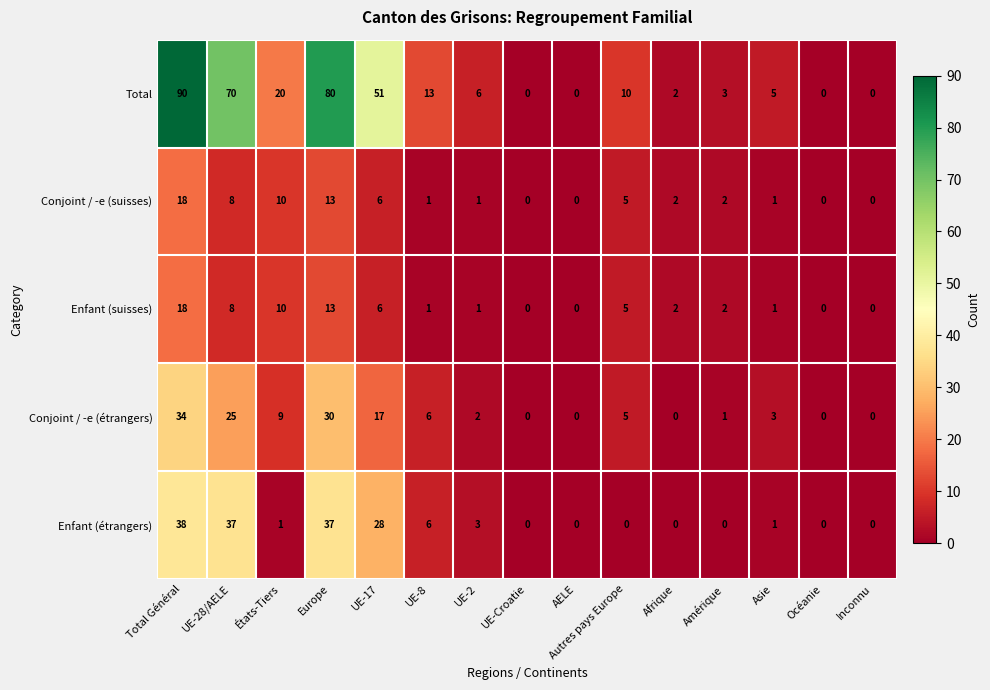

How many data points in Enfant (étrangers) are less than 1?

7